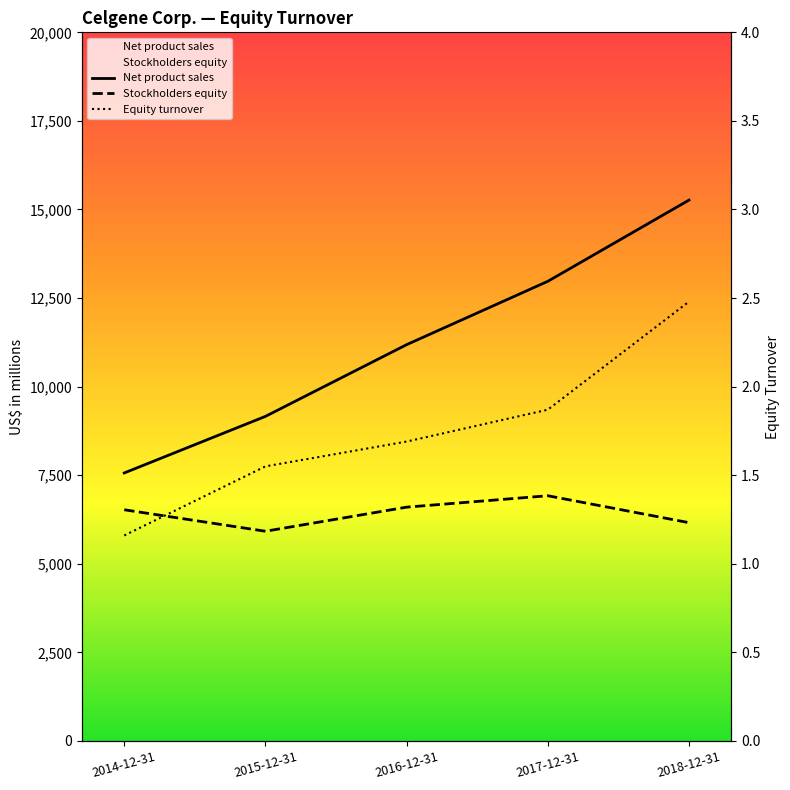

At which label does Stockholders equity first exceed 6525?

2016-12-31